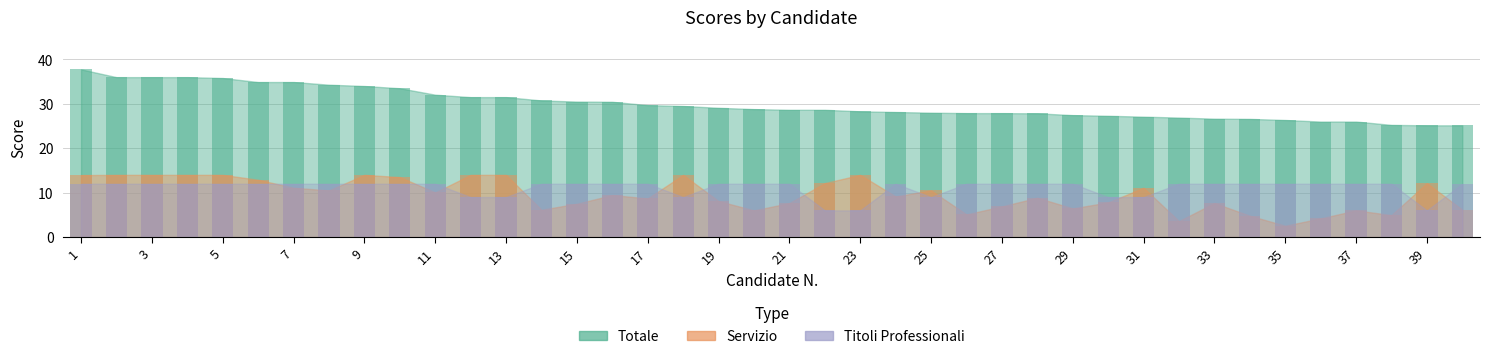

The value of Servizio at 11 is 5.1. True or false?

False